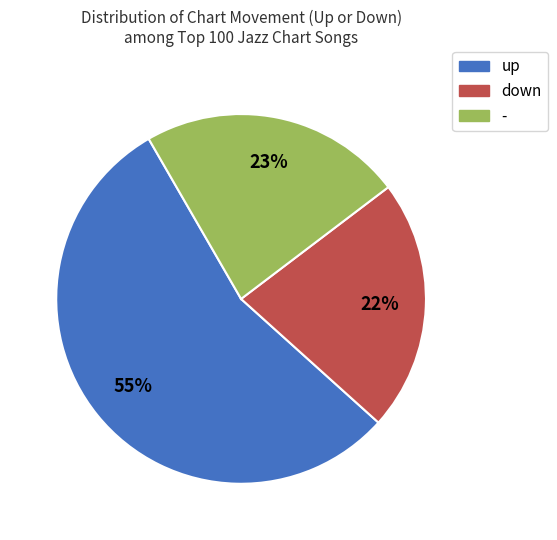

True or false: down accounts for 22% of the total.

True